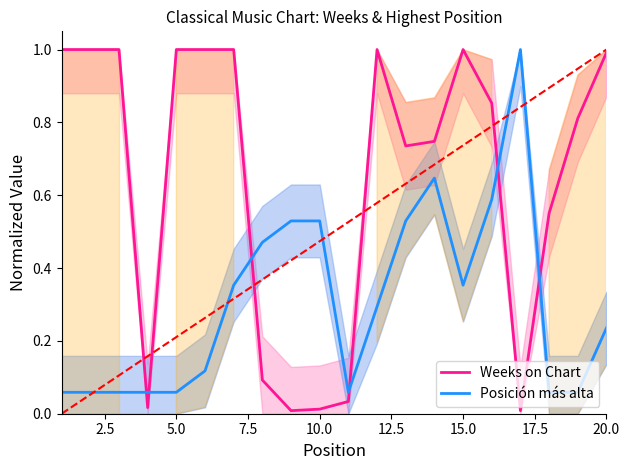

True or false: Posición más alta and Weeks on Chart intersect in this chart.

True